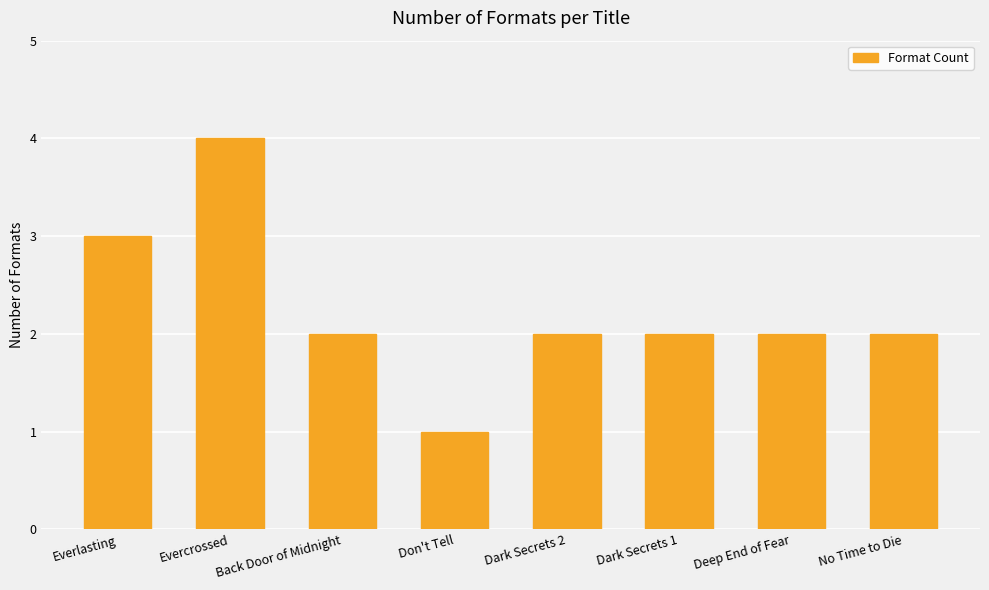

Are the bars horizontal?

No